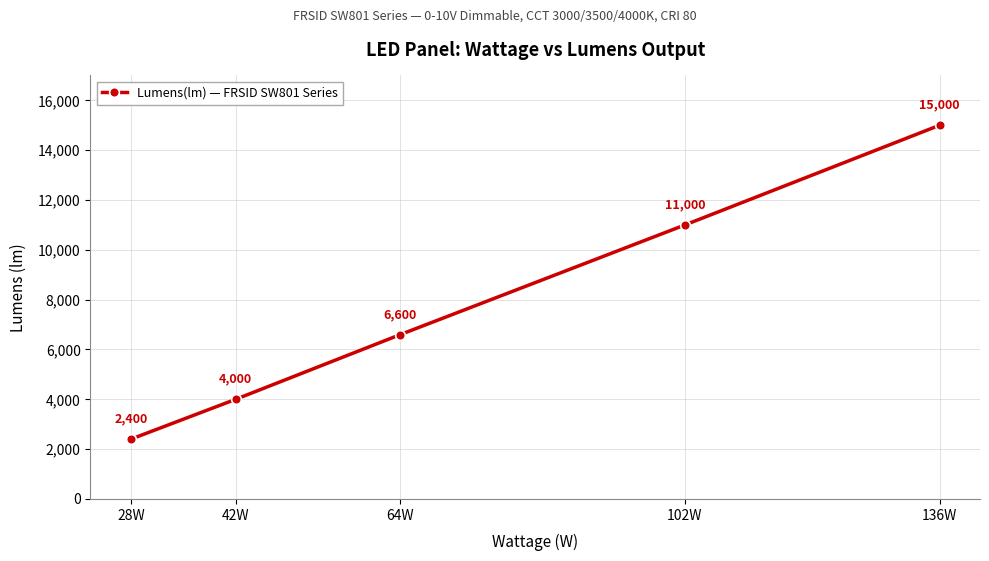

What is the value of the 1st point from the left?

2400